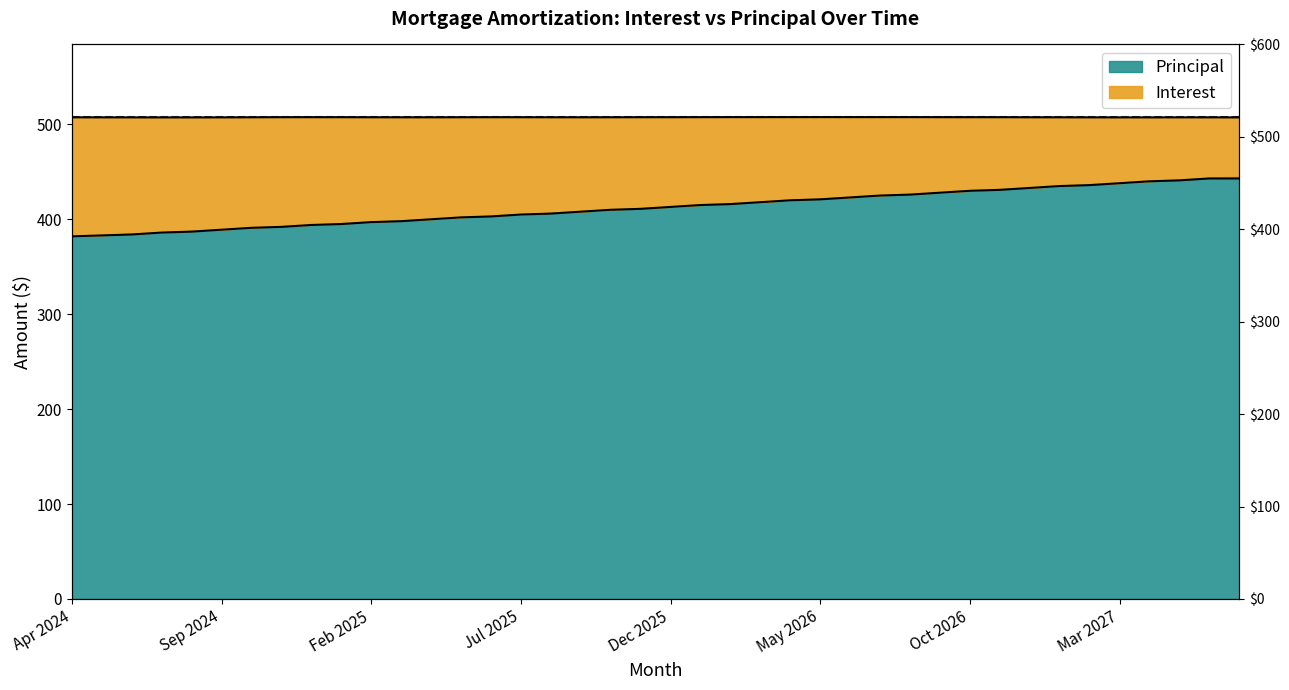

Read the value at Nov 2026.

431